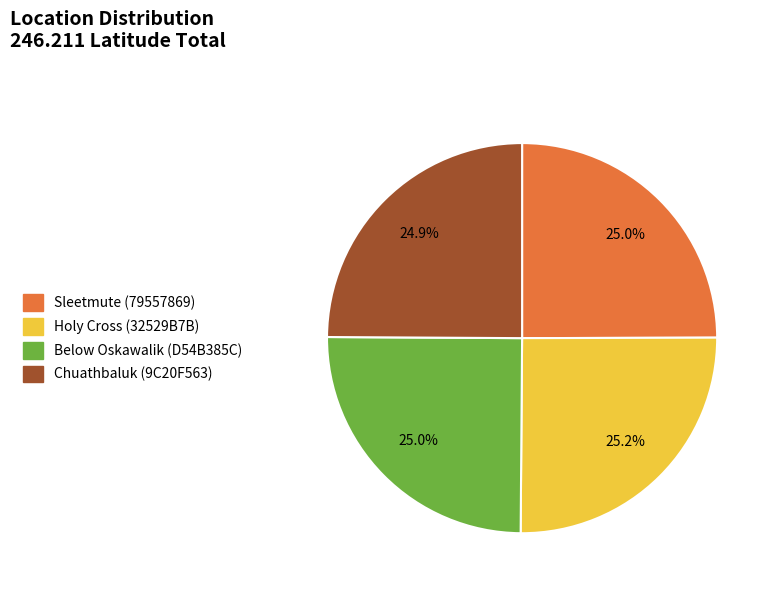

What percentage do Below Oskawalik (D54B385C) and Chuathbaluk (9C20F563) together represent?

49.9%